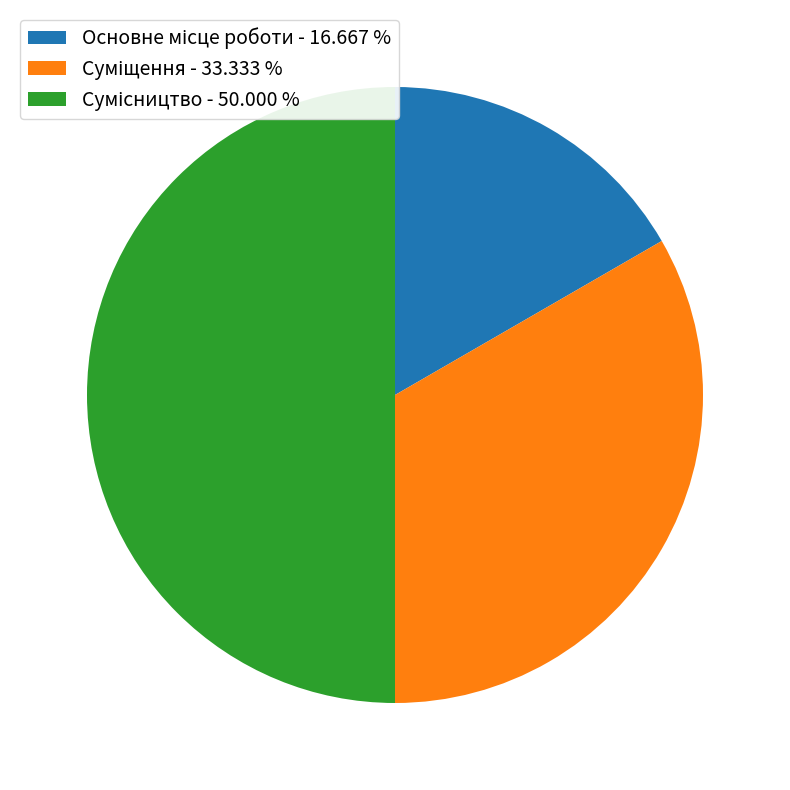

Is it true that Основне місце роботи is 17% of the pie?

True